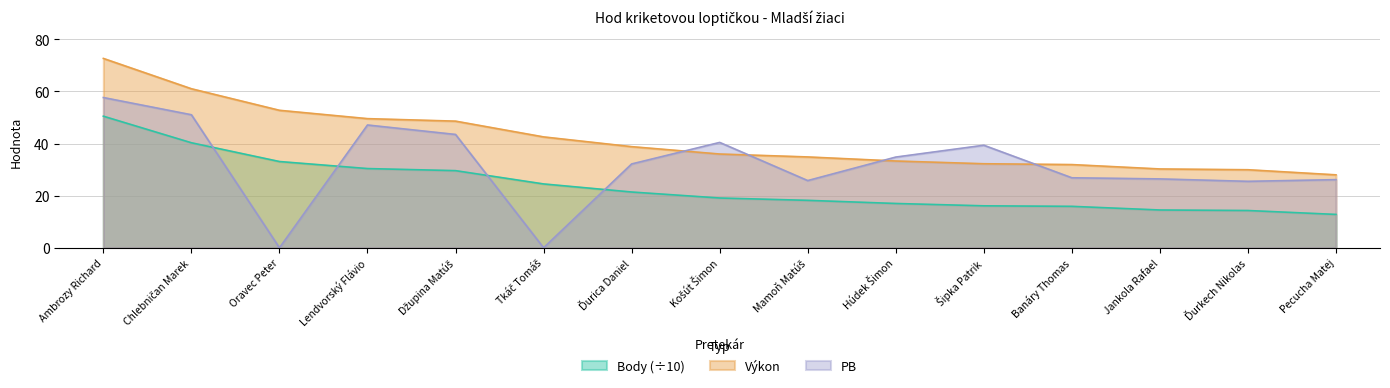

The Výkon series shows 72.7 at Ambrozy Richard. True or false?

True